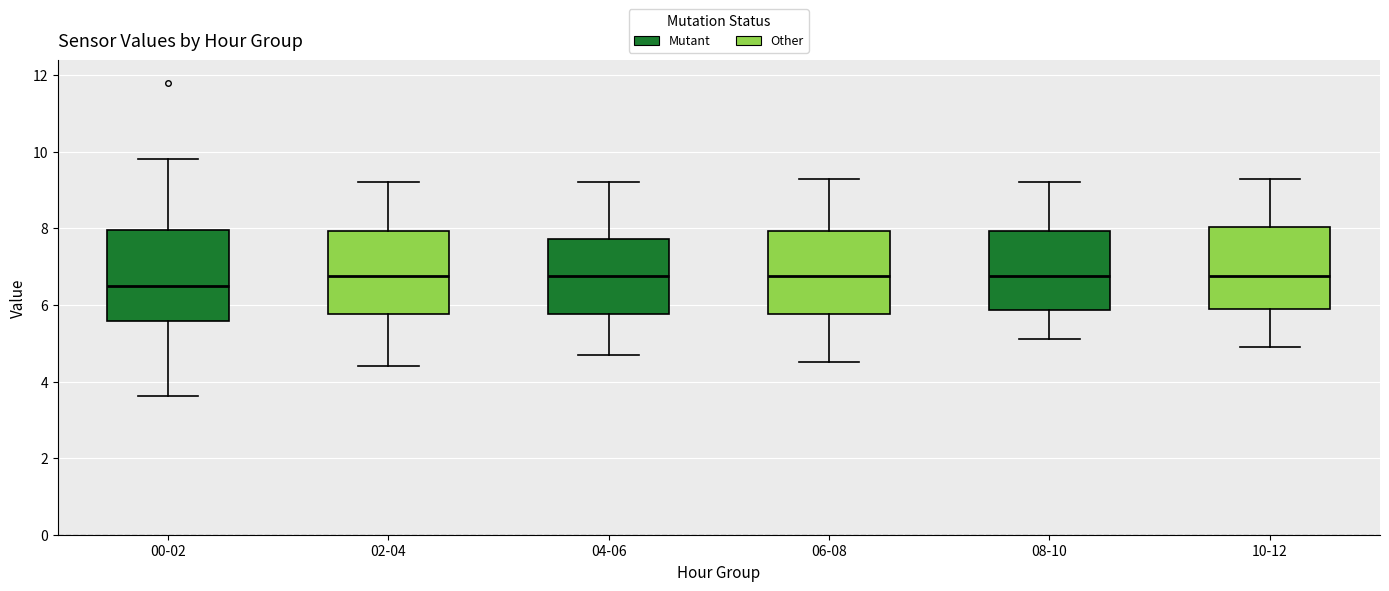

Reading left to right, read every box against the y-axis: the position of its median line, the range the box covers, and the ends of its whiskers. The values are not printed on the chart, so give them approximately, as read against the axis.

00-02: median 6.4, box 5.6 to 8.0, whiskers 3.6 to 9.8
02-04: median 6.8, box 5.8 to 8.0, whiskers 4.4 to 9.2
04-06: median 6.8, box 5.8 to 7.8, whiskers 4.8 to 9.2
06-08: median 6.8, box 5.8 to 8.0, whiskers 4.6 to 9.4
08-10: median 6.8, box 5.8 to 8.0, whiskers 5.2 to 9.2
10-12: median 6.8, box 6.0 to 8.0, whiskers 5.0 to 9.4